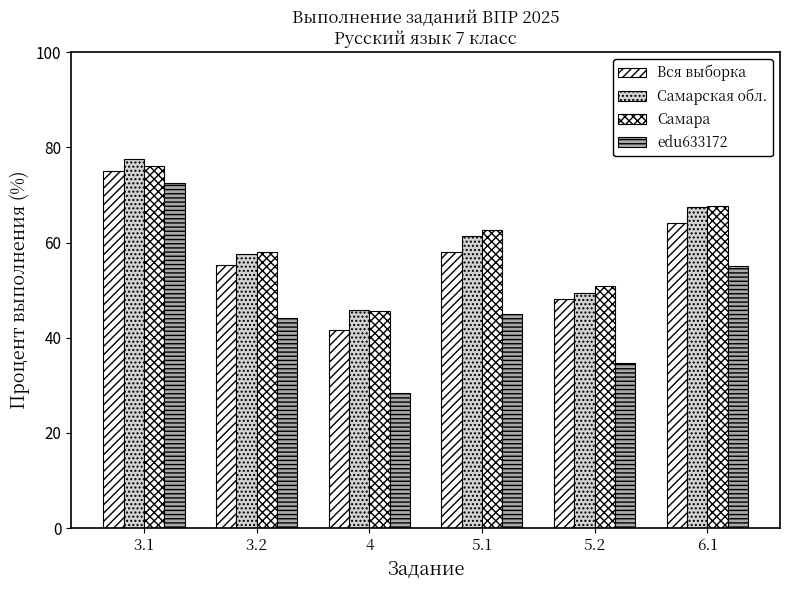

The value of edu633172 at 4 is 28.5. True or false?

True